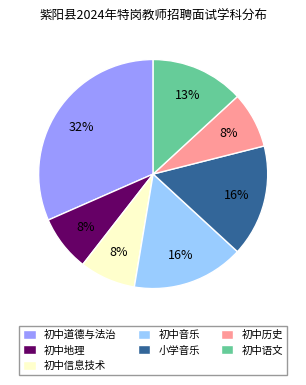

What percentage is the 初中音乐 slice, to the nearest percent?

16%